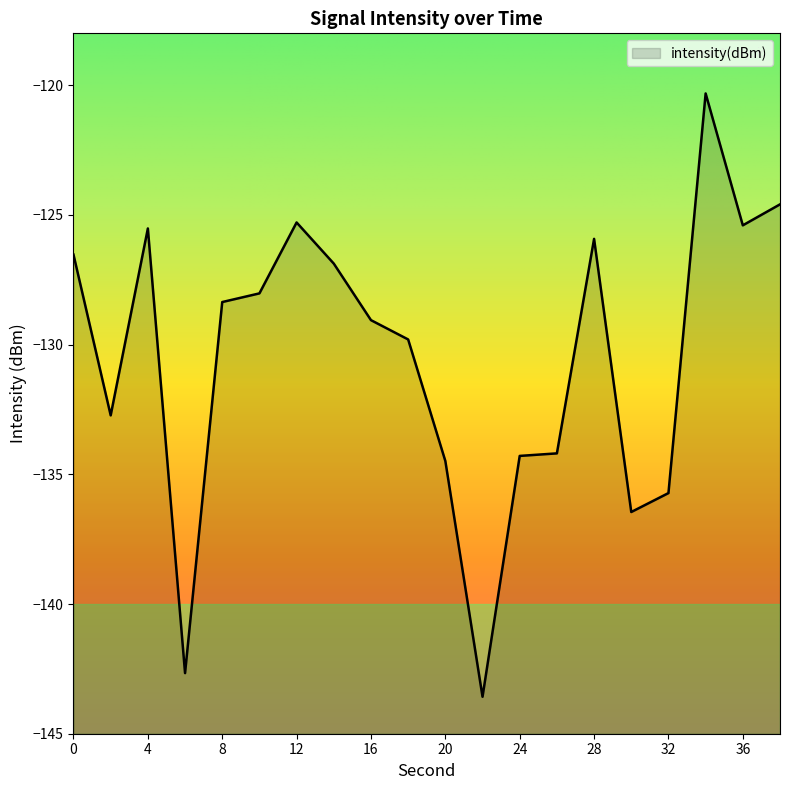

Reading left to right, what are all the values shown in this chart?

0=-126.5	2=-132.7	4=-125.5	6=-142.7	8=-128.4	10=-128.0	12=-125.3	14=-126.9	16=-129.1	18=-129.8	20=-134.5	22=-143.6	24=-134.3	26=-134.2	28=-125.9	30=-136.5	32=-135.7	34=-120.3	36=-125.4	38=-124.6